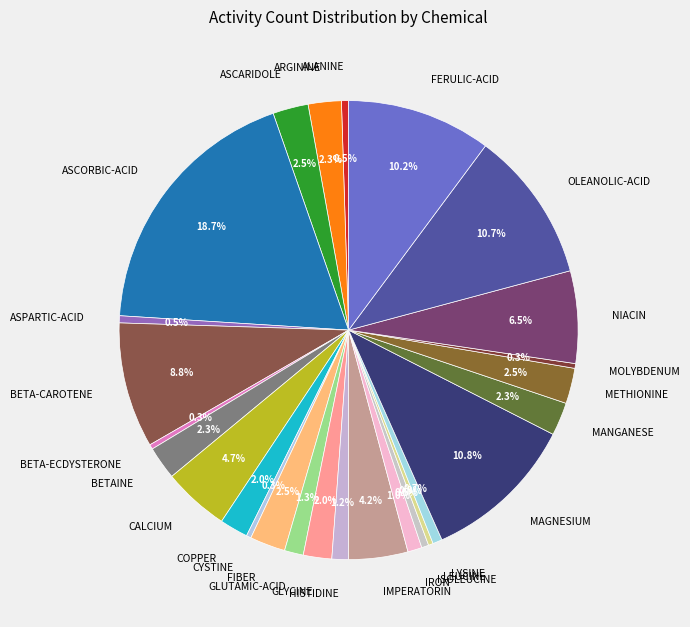

Which slice is the largest?

ASCORBIC-ACID